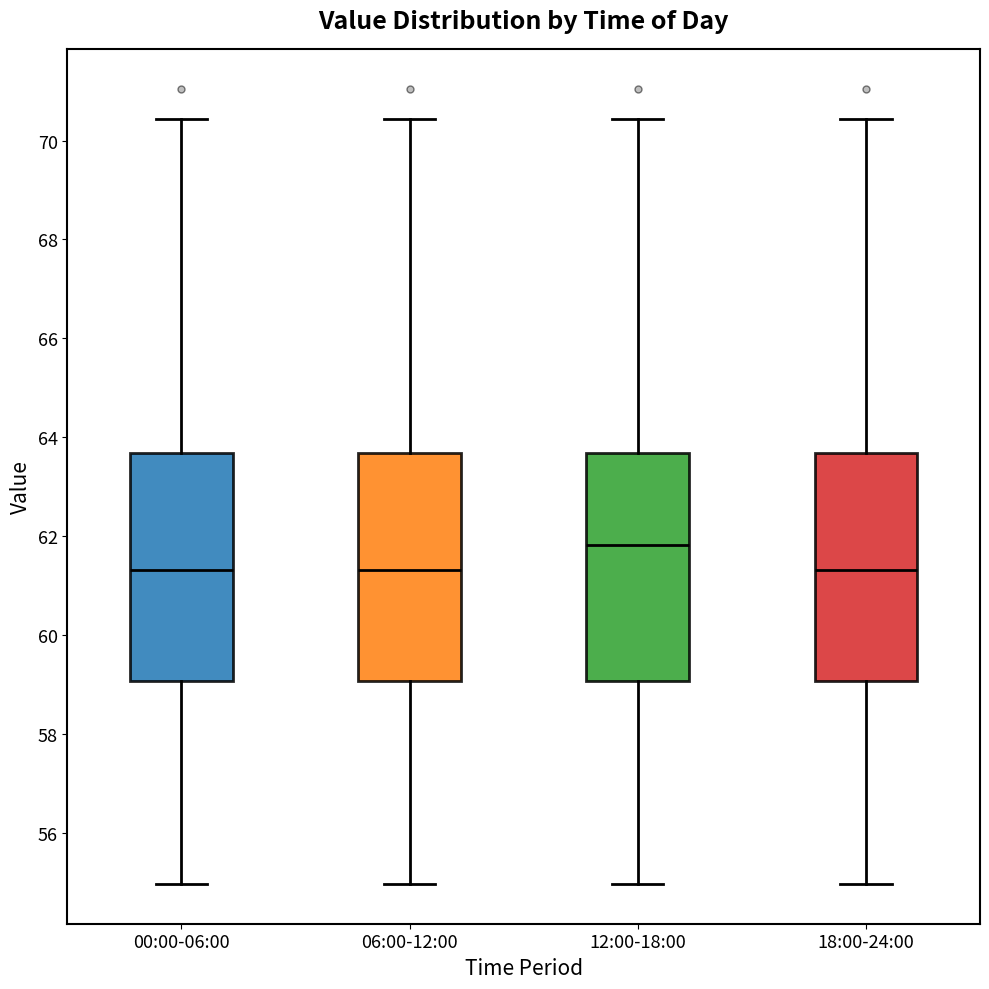

Reading left to right, transcribe this box plot: for each box, give where its median line is, the range the box spans, and where its two whiskers end, as read against the y-axis. The values are not printed on the chart, so give them approximately, as read against the axis.

00:00-06:00: median 61.4, box 59.0 to 63.6, whiskers 55.0 to 70.4
06:00-12:00: median 61.4, box 59.0 to 63.6, whiskers 55.0 to 70.4
12:00-18:00: median 61.8, box 59.0 to 63.6, whiskers 55.0 to 70.4
18:00-24:00: median 61.4, box 59.0 to 63.6, whiskers 55.0 to 70.4